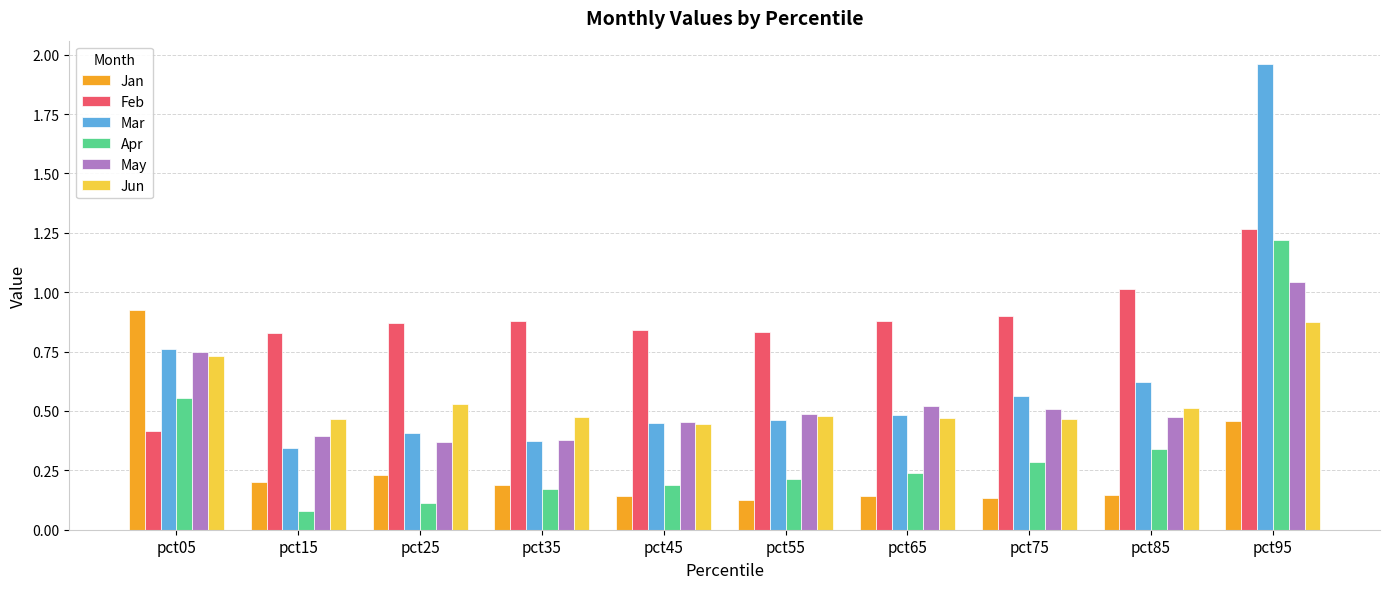

The Feb series shows 0.4 at pct75. True or false?

False